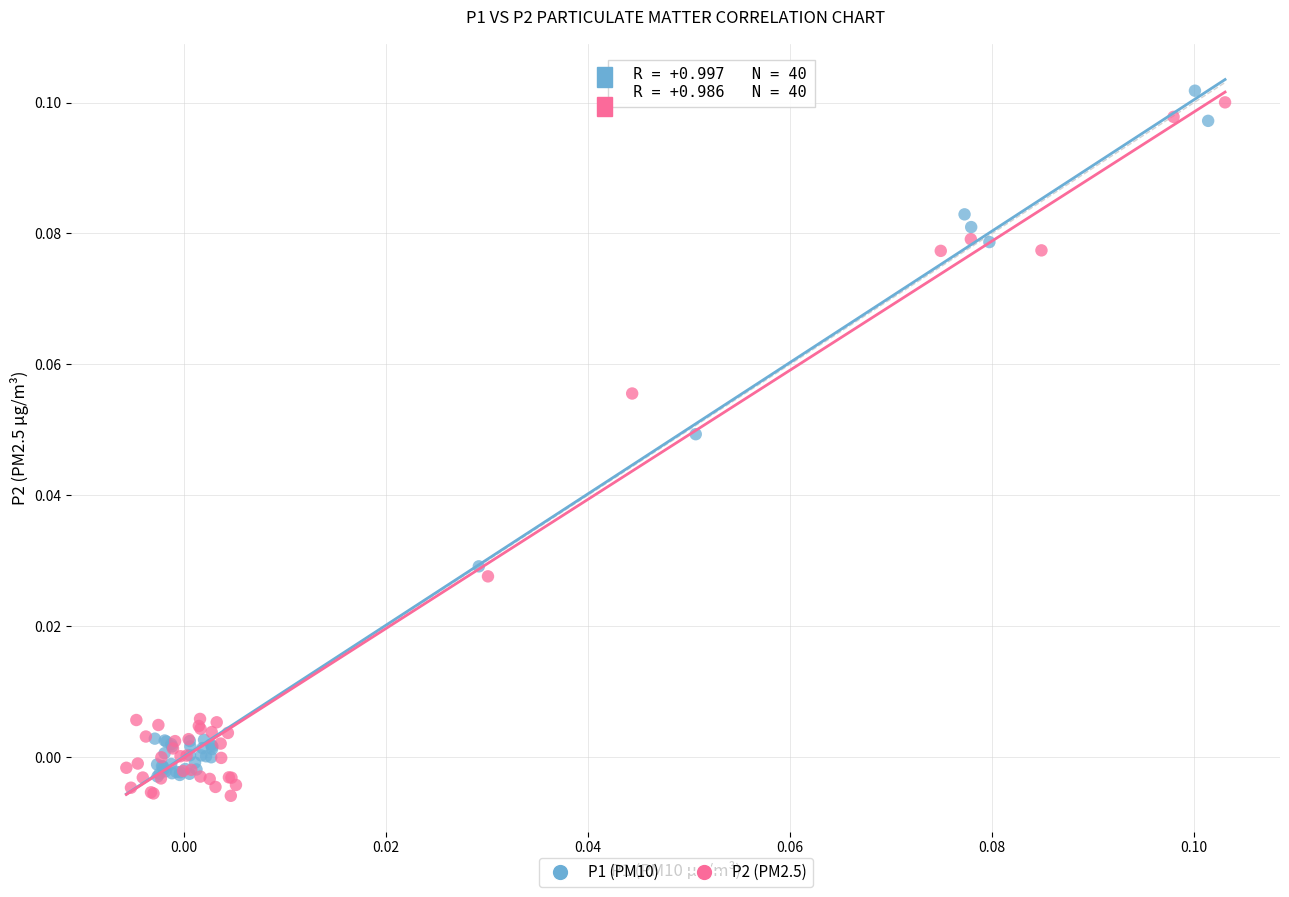

What are all the series names shown in the legend?

P1 (PM10), P2 (PM2.5)